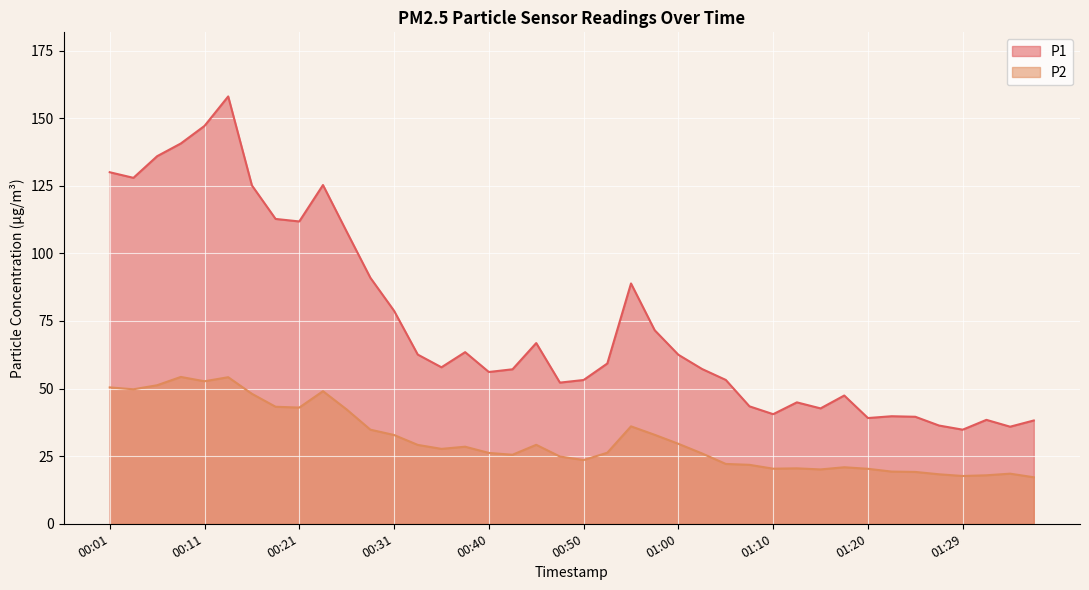

True or false: P1 and P2 intersect in this chart.

False